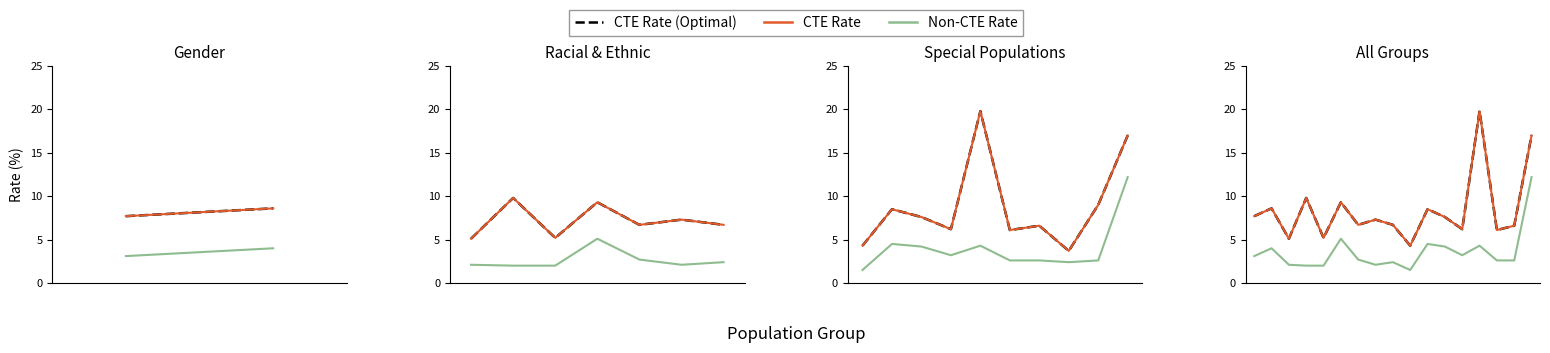

True or false: Non-CTE Rate and CTE Rate (line) intersect in this chart.

False